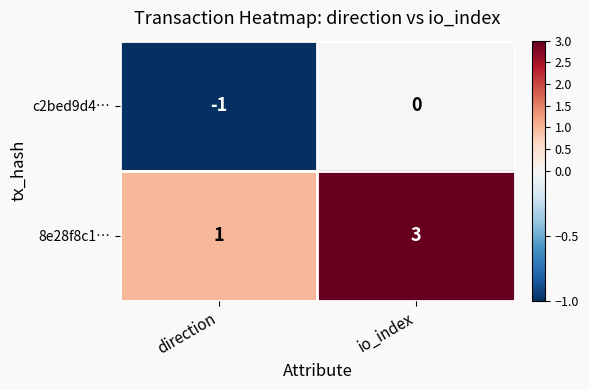

How many series are shown in this chart?

2